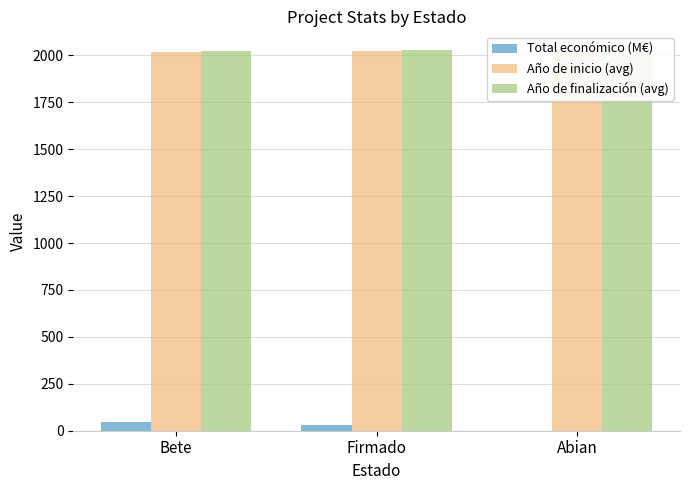

The value of Año de finalización (avg) at Bete is 2021.1. True or false?

True